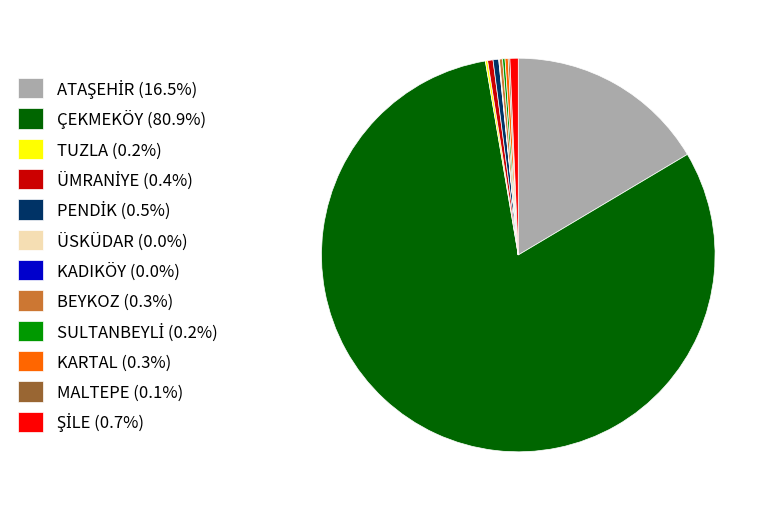

Does any single category account for the majority?

Yes